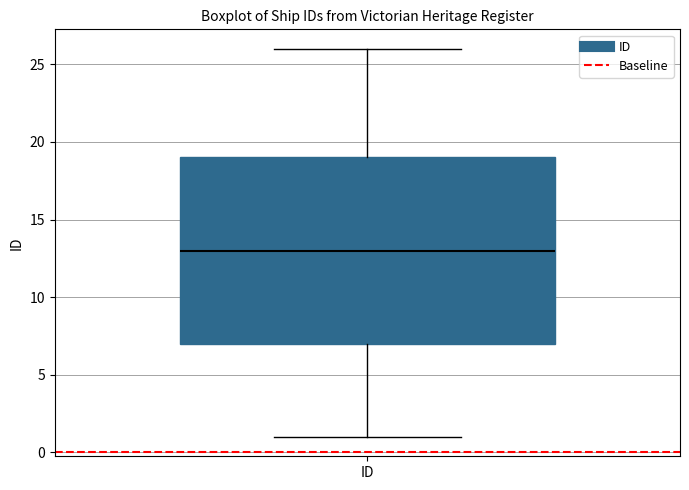

Where does the upper whisker of the box for ID end on the y-axis? The values are not printed on the chart, so give them approximately, as read against the axis.

26